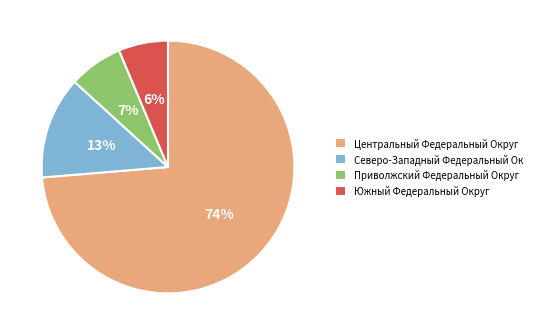

To the nearest percent, what percentage of the pie is Приволжский Федеральный Округ?

7%